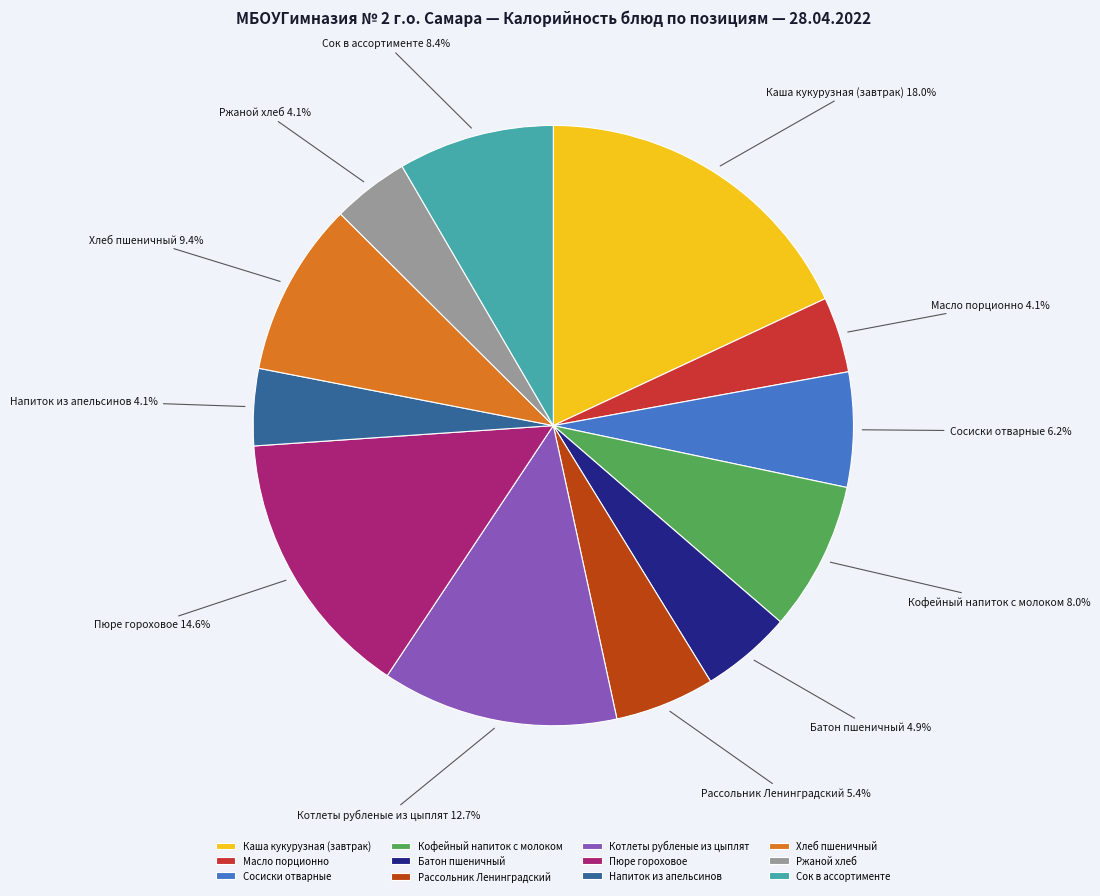

To the nearest percent, what percentage of the pie is Сок в ассортименте?

8%